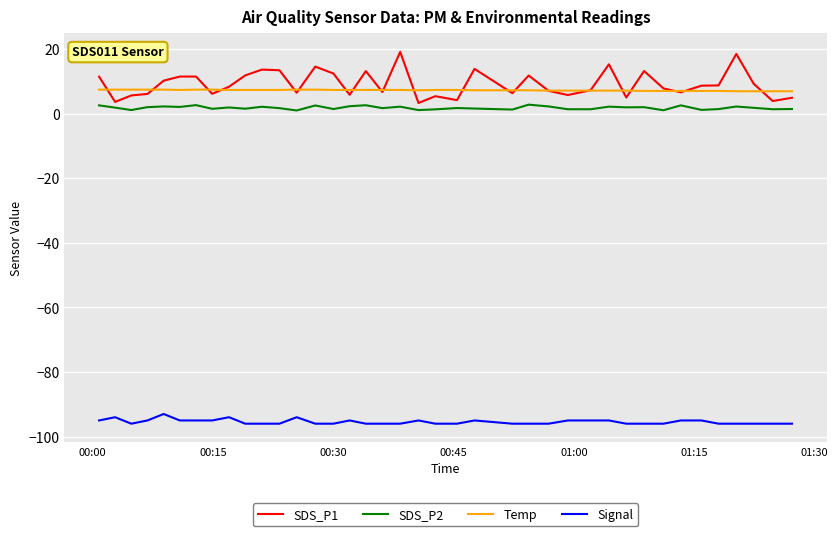

In SDS_P2, how many points are higher than both neighbors (excluding endpoints)?

13